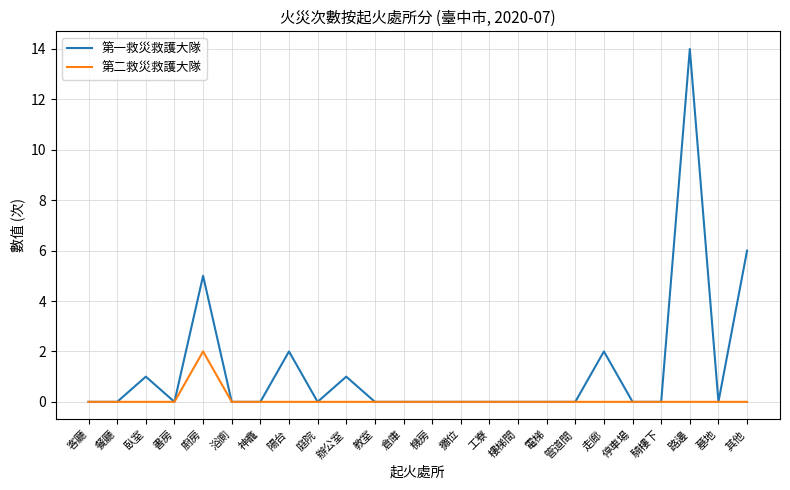

What is the highest value of the 第二救災救護大隊 series?

2